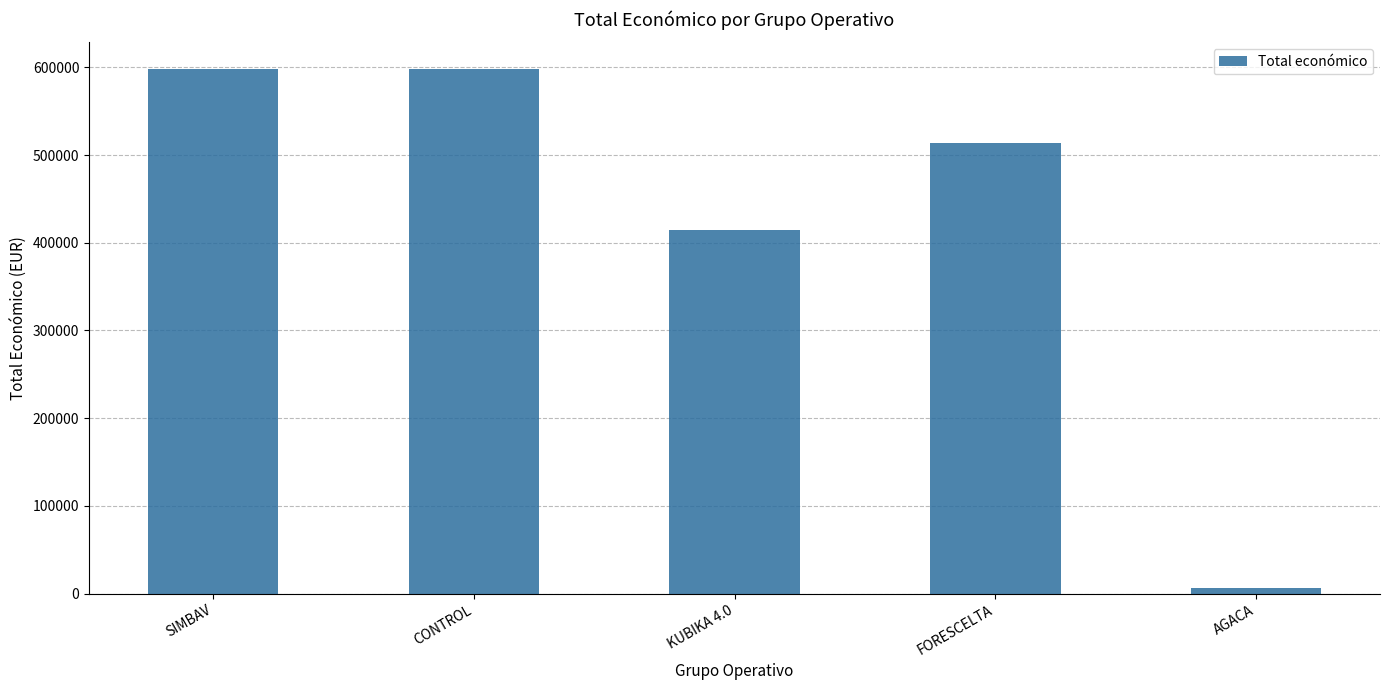

The chart shows a value of 400745 at CONTROL. True or false?

False